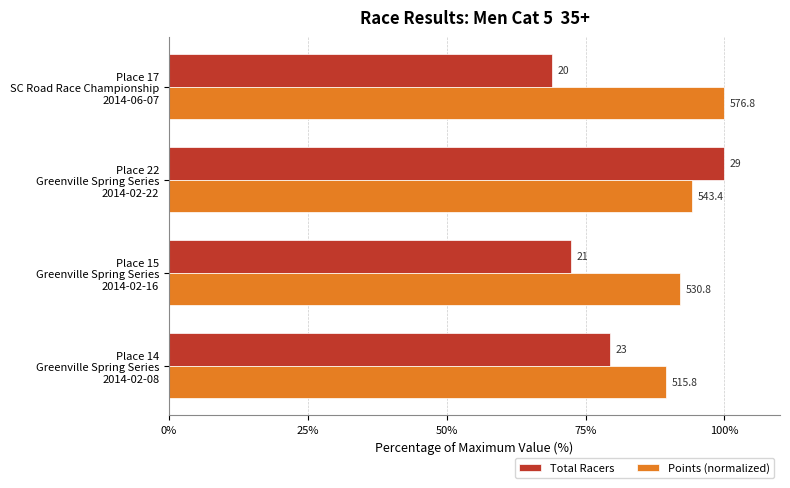

Reading right to left, extract all data points from this chart.

Total Racers: 69.0	100.0	72.4	79.3
Points (normalized): 100.0	94.2	92.0	89.4